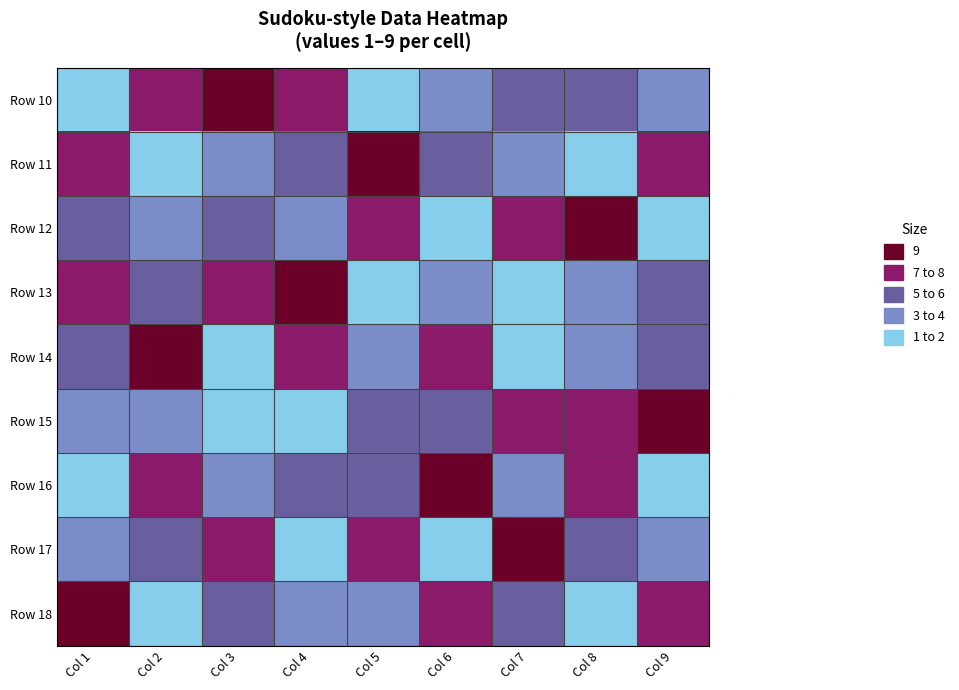

Reading left to right, extract all data points from this chart.

Row 10: Col 1=2	Col 2=8	Col 3=9	Col 4=7	Col 5=1	Col 6=3	Col 7=5	Col 8=6	Col 9=4
Row 11: Col 1=7	Col 2=1	Col 3=4	Col 4=6	Col 5=9	Col 6=5	Col 7=3	Col 8=2	Col 9=8
Row 12: Col 1=5	Col 2=3	Col 3=6	Col 4=4	Col 5=8	Col 6=2	Col 7=7	Col 8=9	Col 9=1
Row 13: Col 1=8	Col 2=5	Col 3=7	Col 4=9	Col 5=2	Col 6=4	Col 7=1	Col 8=3	Col 9=6
Row 14: Col 1=6	Col 2=9	Col 3=1	Col 4=8	Col 5=3	Col 6=7	Col 7=2	Col 8=4	Col 9=5
Row 15: Col 1=3	Col 2=4	Col 3=2	Col 4=1	Col 5=5	Col 6=6	Col 7=8	Col 8=7	Col 9=9
Row 16: Col 1=1	Col 2=7	Col 3=3	Col 4=5	Col 5=6	Col 6=9	Col 7=4	Col 8=8	Col 9=2
Row 17: Col 1=4	Col 2=6	Col 3=8	Col 4=2	Col 5=7	Col 6=1	Col 7=9	Col 8=5	Col 9=3
Row 18: Col 1=9	Col 2=2	Col 3=5	Col 4=3	Col 5=4	Col 6=8	Col 7=6	Col 8=1	Col 9=7